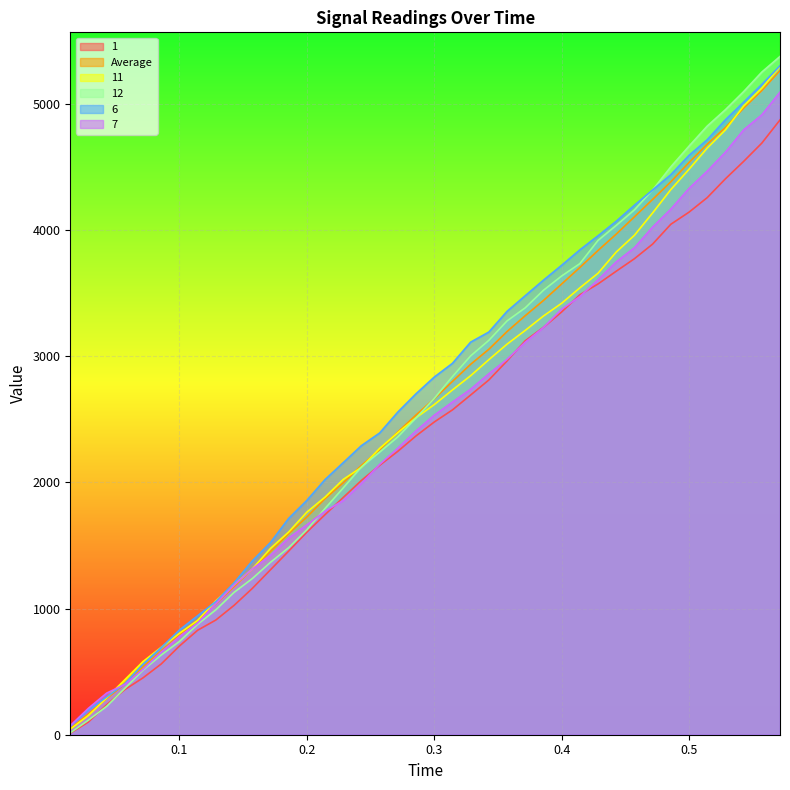

What is the approximate value of 1 at 0.142857?

1025.0